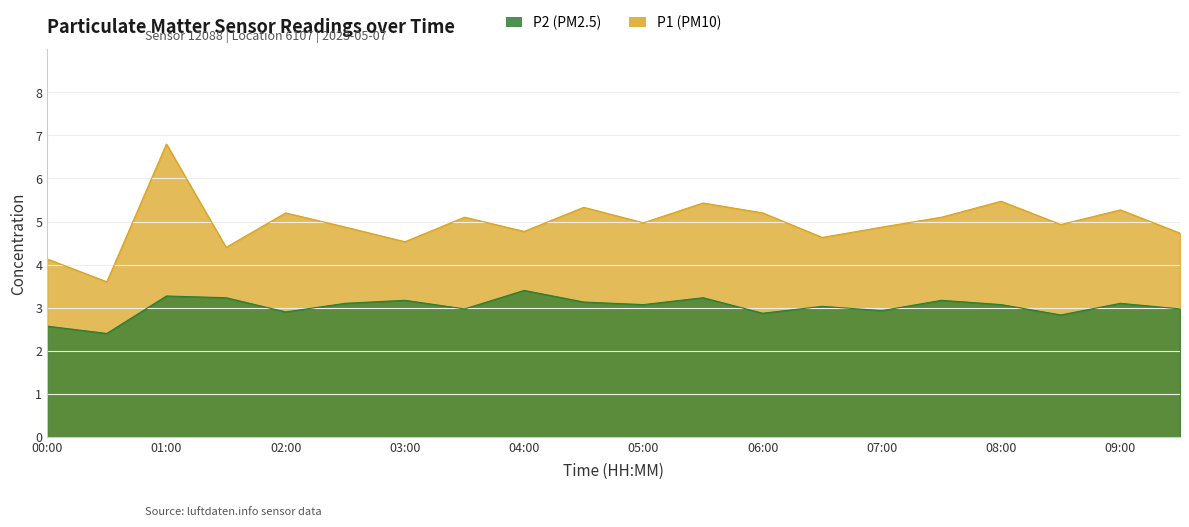

True or false: P2 and P1 cross at least once.

False